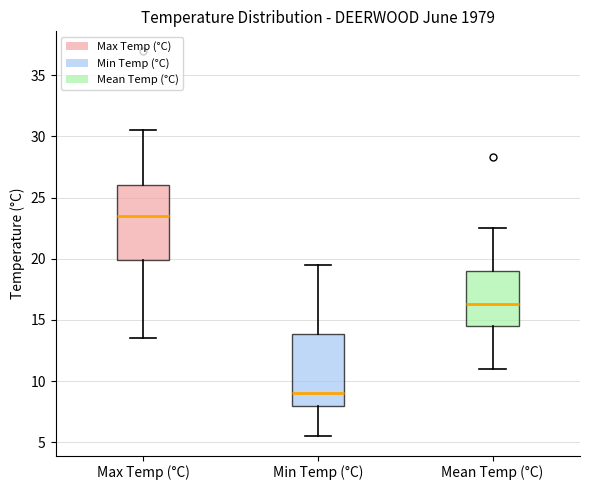

Where does the median line of the box for Min Temp (°C) sit on the y-axis? The values are not printed on the chart, so give them approximately, as read against the axis.

9.0